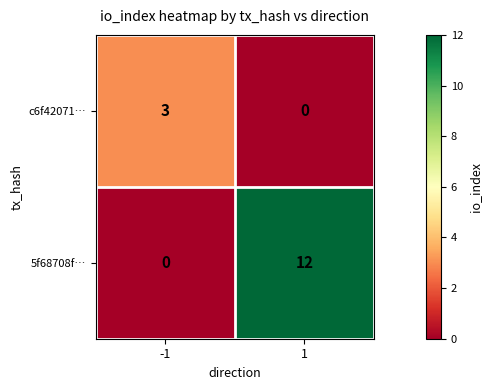

What is the sum of the c6f42071… values at 1 and -1?

3